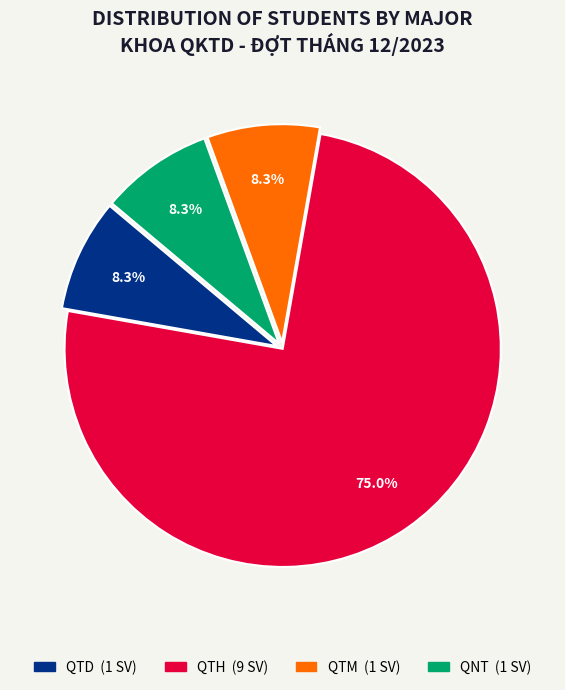

Is there any slice that represents more than half of the pie?

Yes